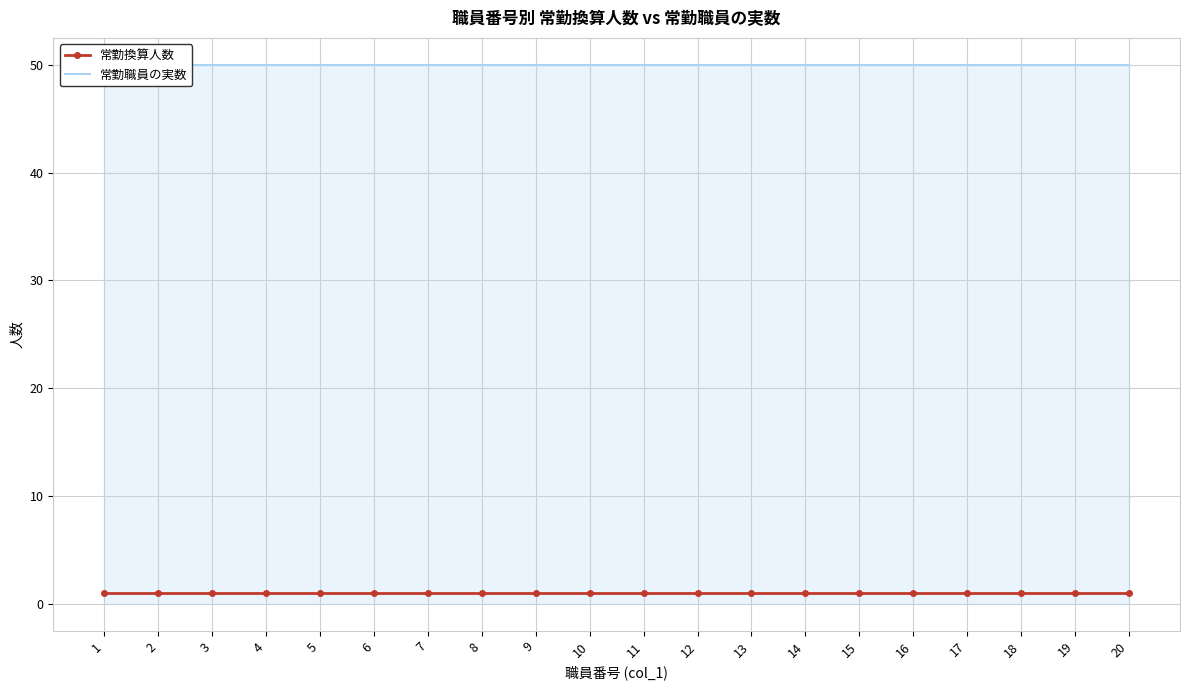

List the series in order of their overall mean, highest first.

常勤職員の実数, 常勤換算人数